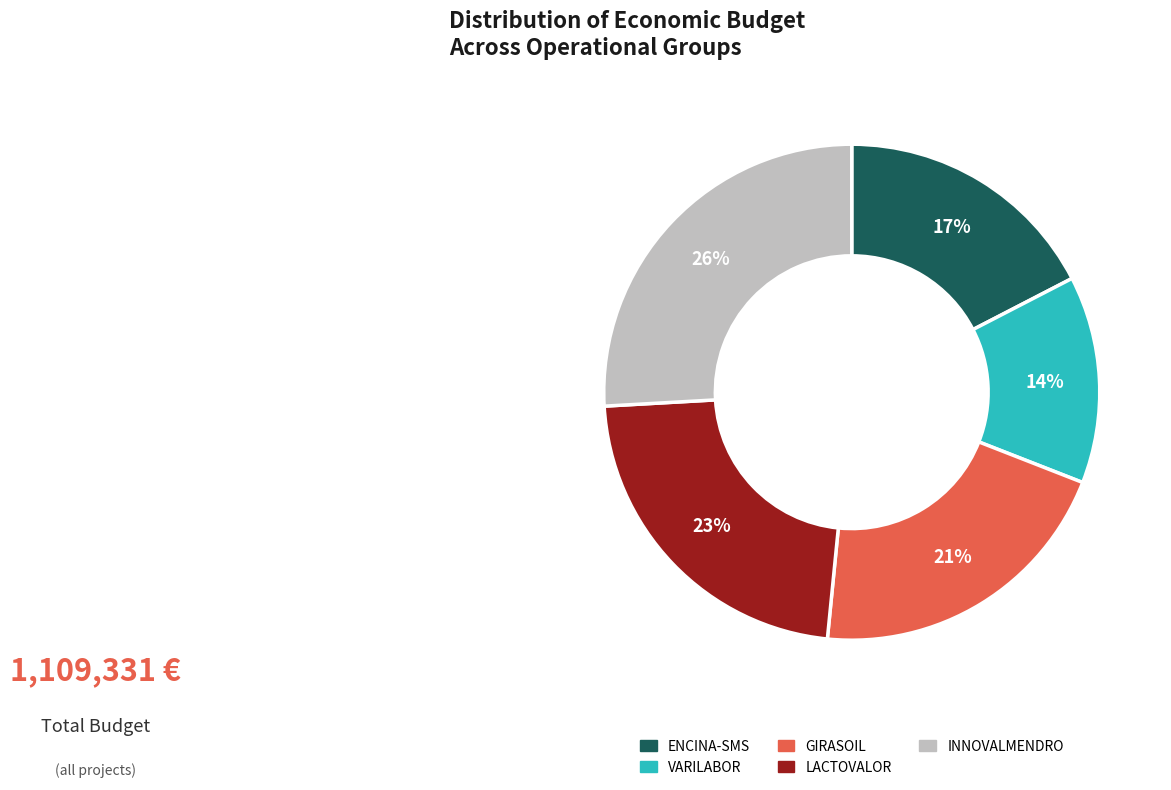

Do INNOVALMENDRO and ENCINA-SMS together represent more than half of the pie?

No